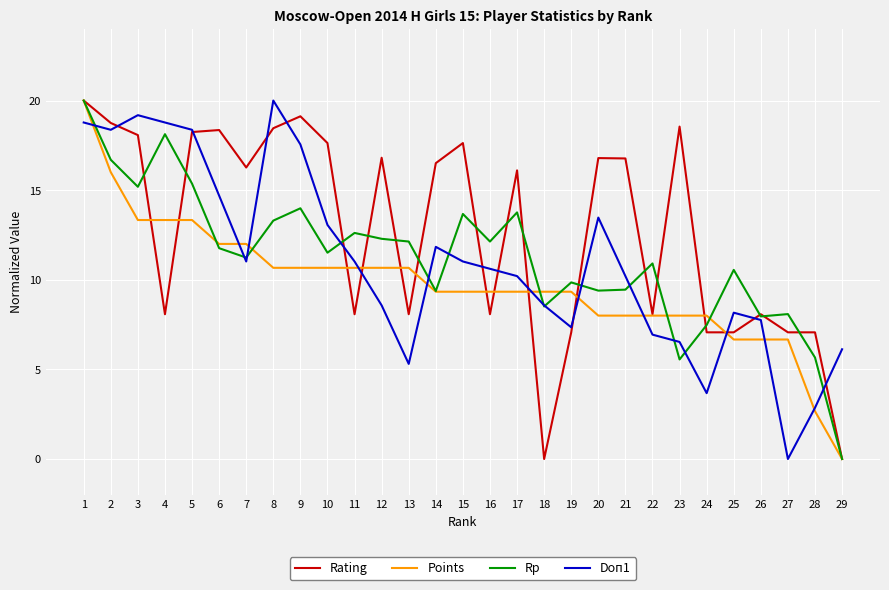

What is the spread (max minus min) of values at 3?

5.9